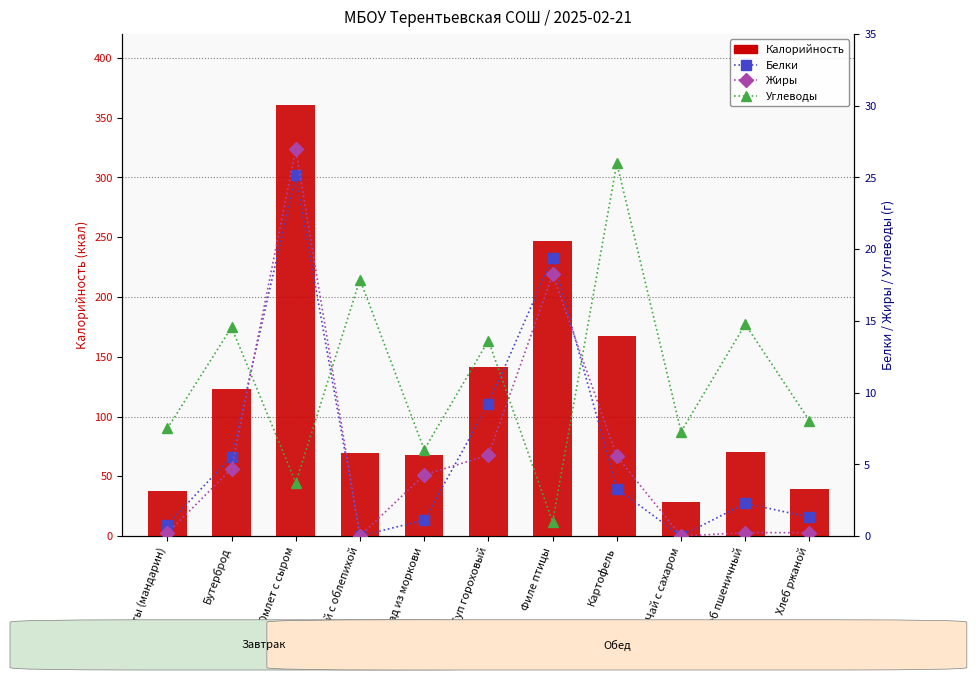

The Калорийность series shows 109.0 at Маринад из моркови. True or false?

False